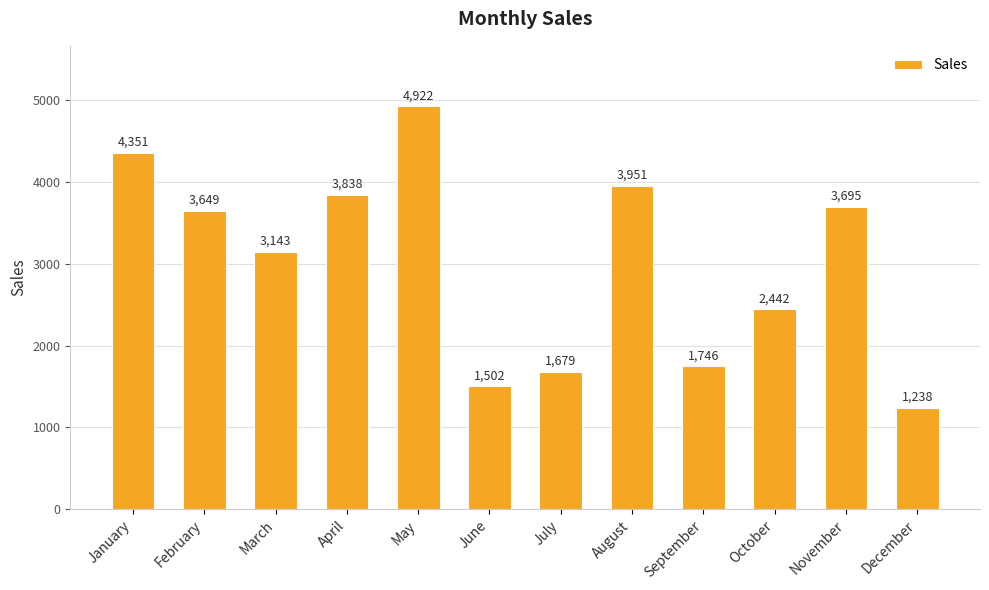

Reading left to right, extract all data points from this chart.

4351	3649	3143	3838	4922	1502	1679	3951	1746	2442	3695	1238